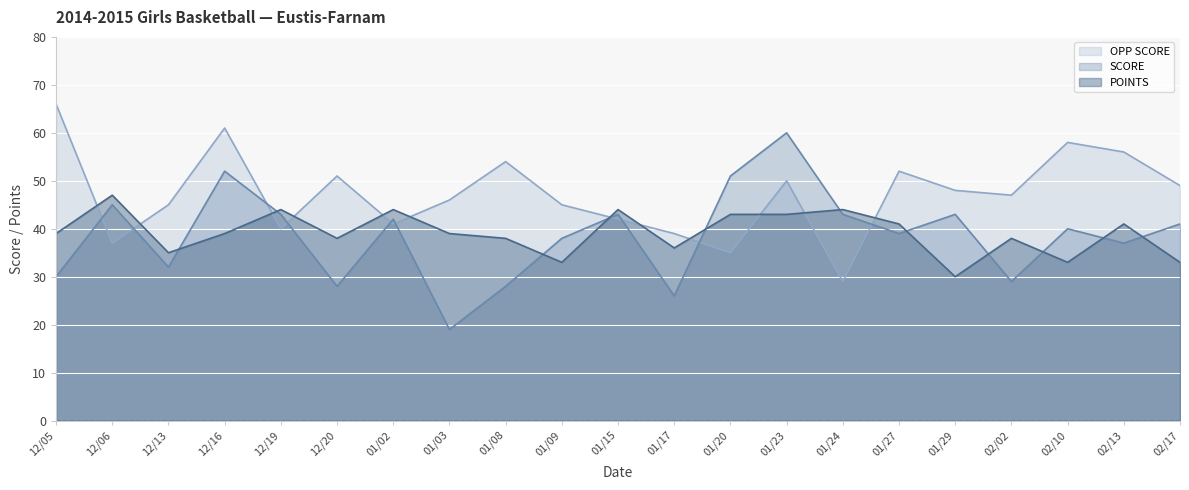

What are all the series names shown in the legend?

OPP SCORE, SCORE, POINTS